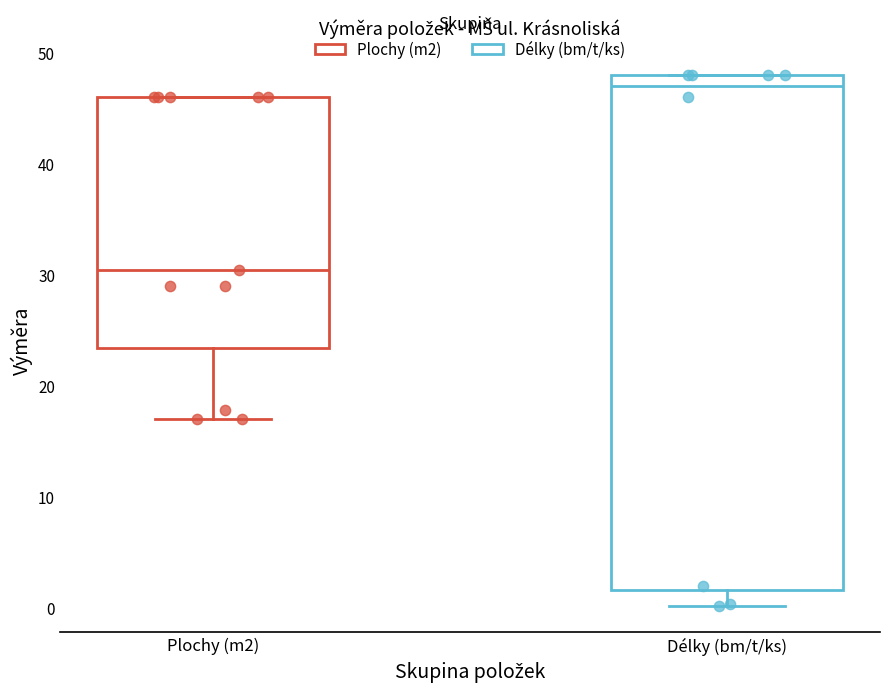

Where is the lower edge of the box for Plochy (m2) on the y-axis? The values are not printed on the chart, so give them approximately, as read against the axis.

23